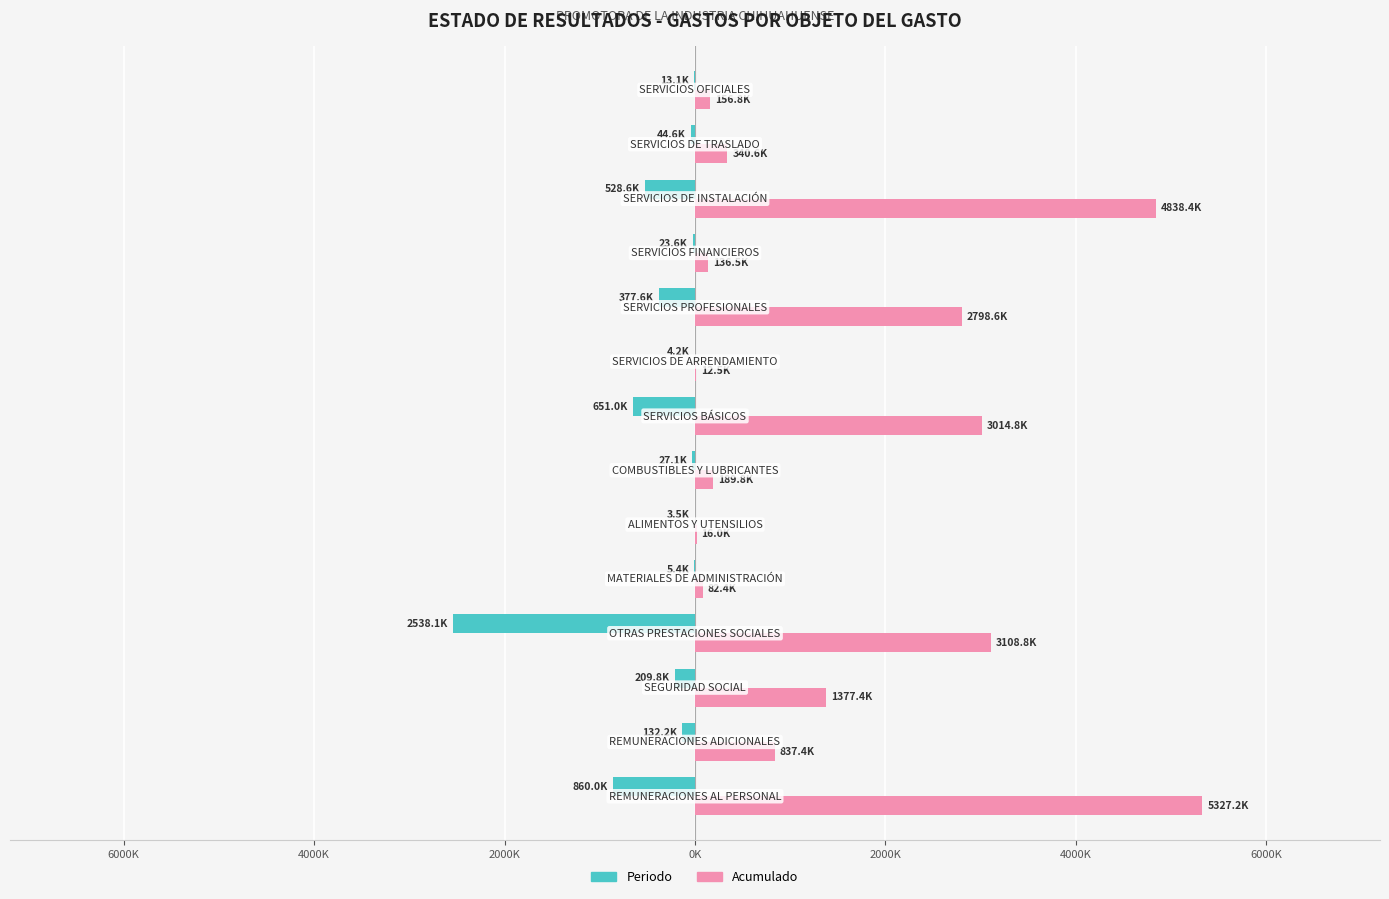

What are all the series names shown in the legend?

Periodo, Acumulado